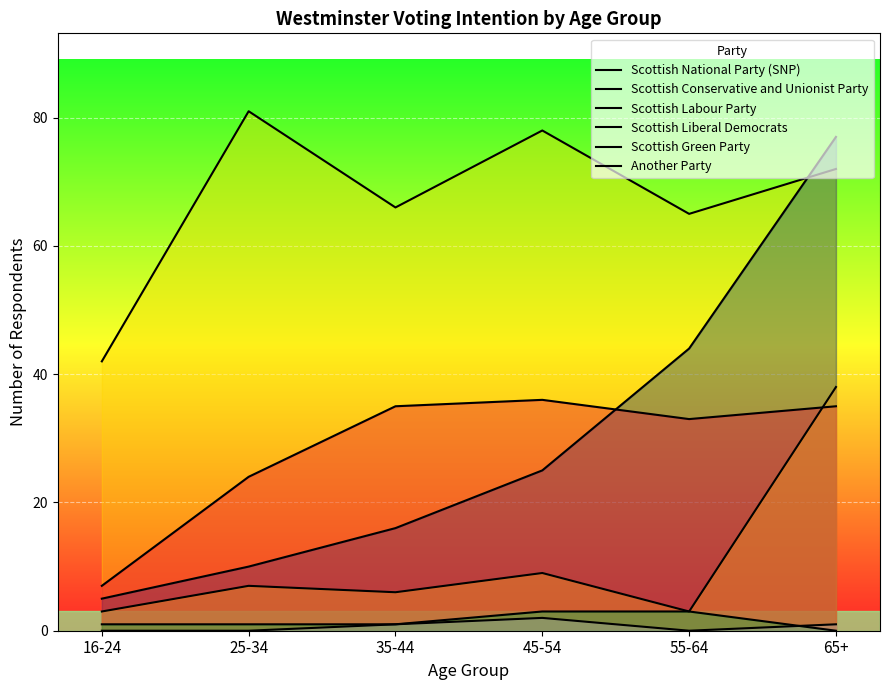

Is the value of Scottish Conservative and Unionist Party at 45-54 greater than the value of Scottish Green Party at 55-64?

Yes